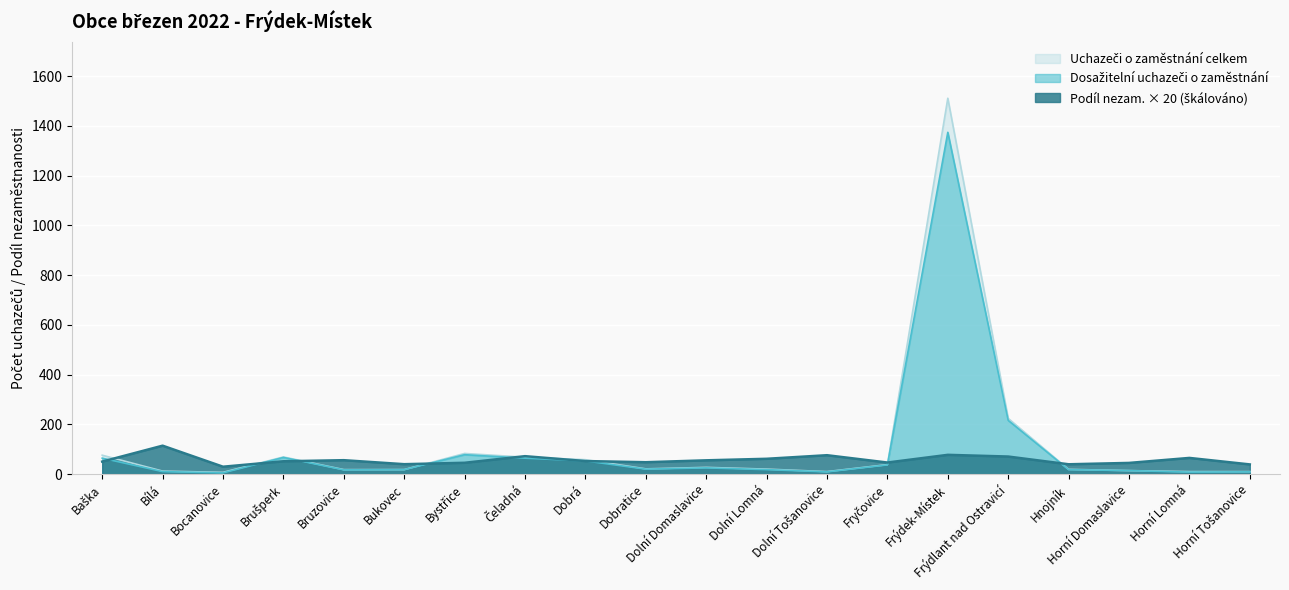

At which label is Dosažitelní uchazeči o zaměstnání closest to 689?

Frýdlant nad Ostravicí